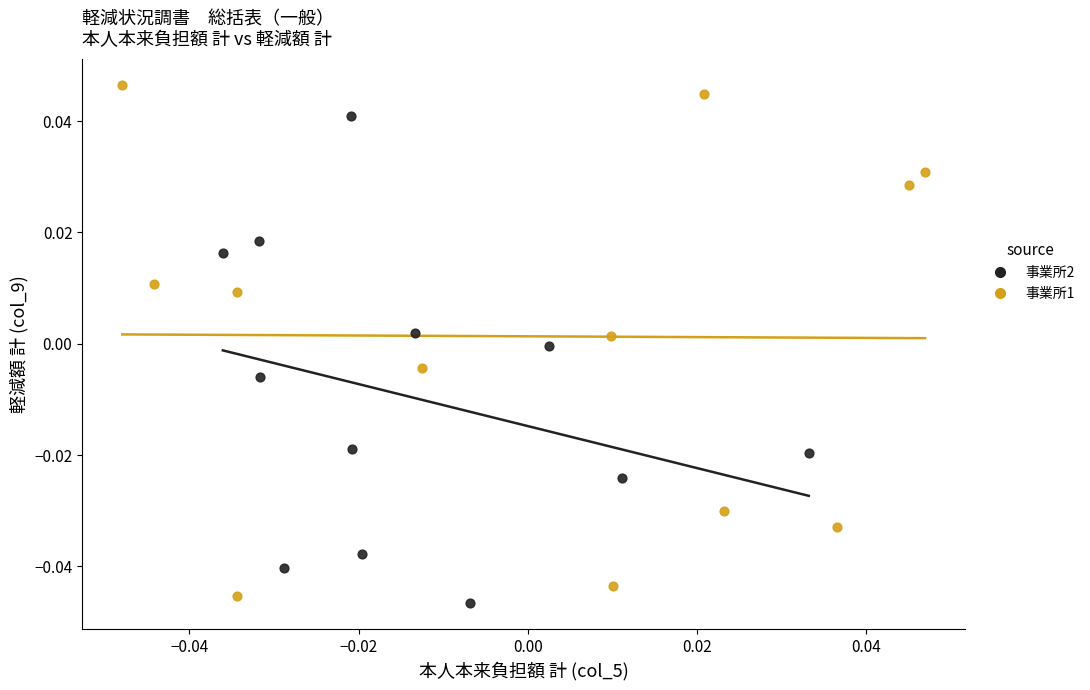

Which series reaches the maximum Y coordinate?

事業所1